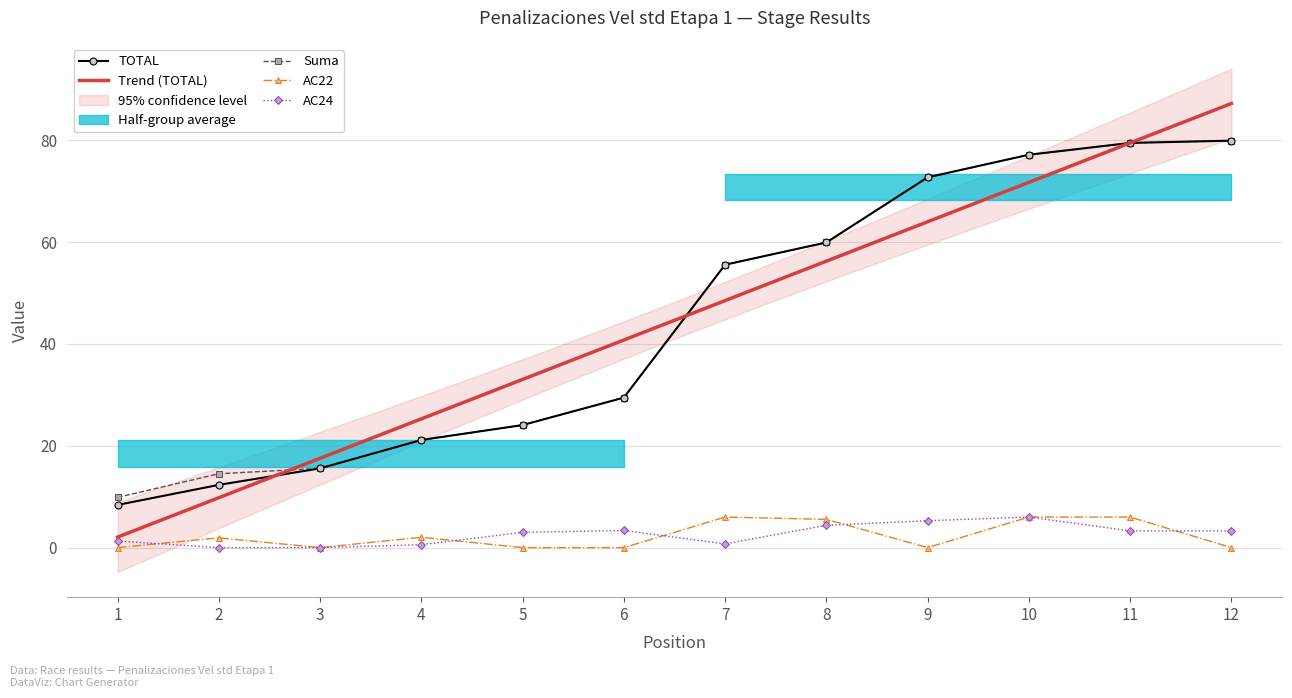

Which series has the largest total across all categories?

Suma